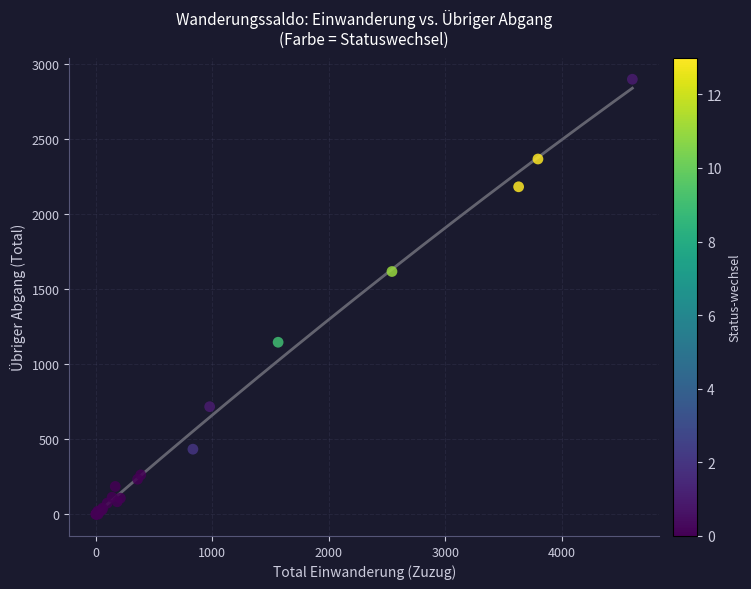

What Y value in the scatter plot is closest to 1448?

1616